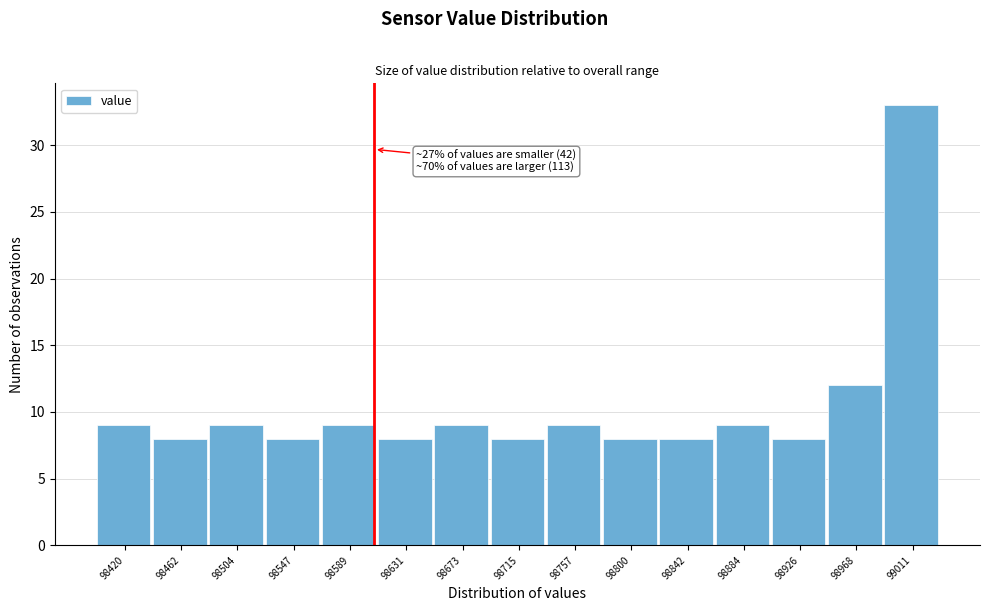

Reading left to right, transcribe all the data shown in this chart.

98420=9	98462=8	98504=9	98547=8	98589=9	98631=8	98673=9	98715=8	98757=9	98800=8	98842=8	98884=9	98926=8	98968=12	99011=33